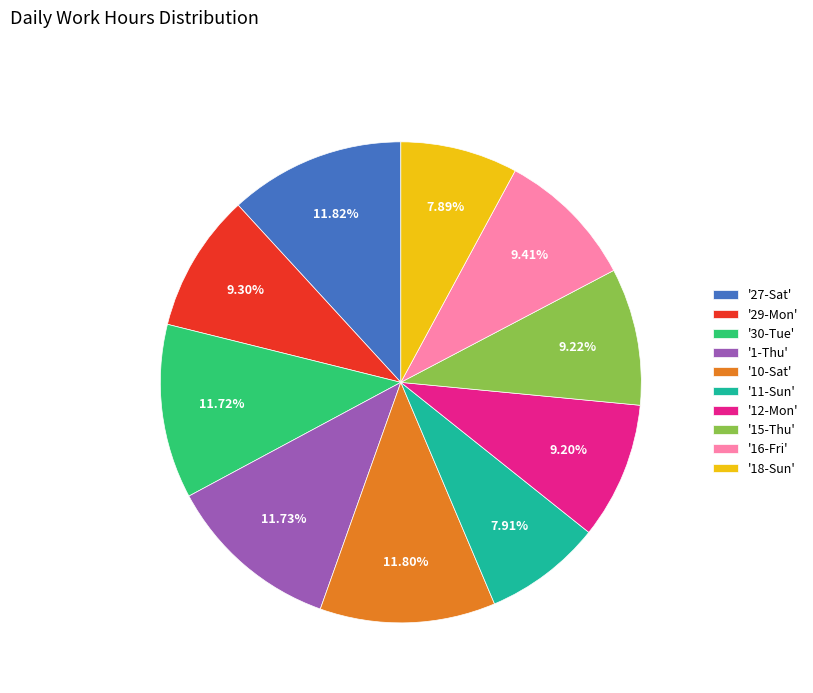

Approximately how many times larger is the value at '10-Sat' compared to '11-Sun'?

1.5